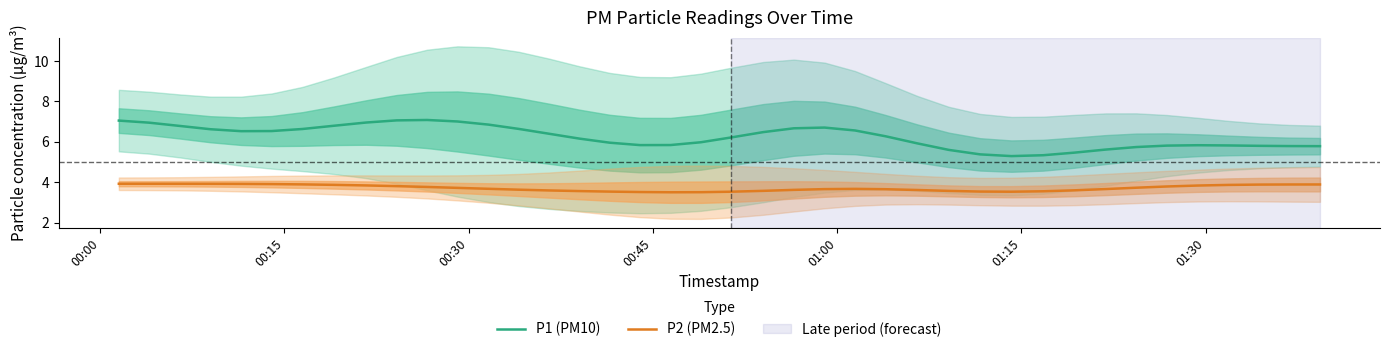

What are all the series names shown in the legend?

P1 (PM10), P2 (PM2.5)